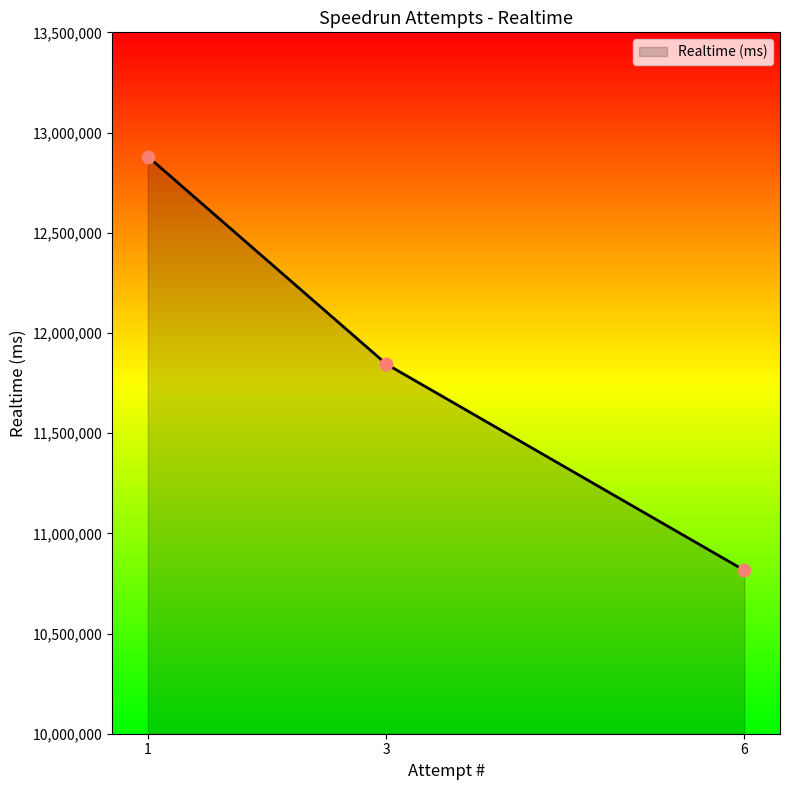

What is the change in value from 3 to 6?

-1028640